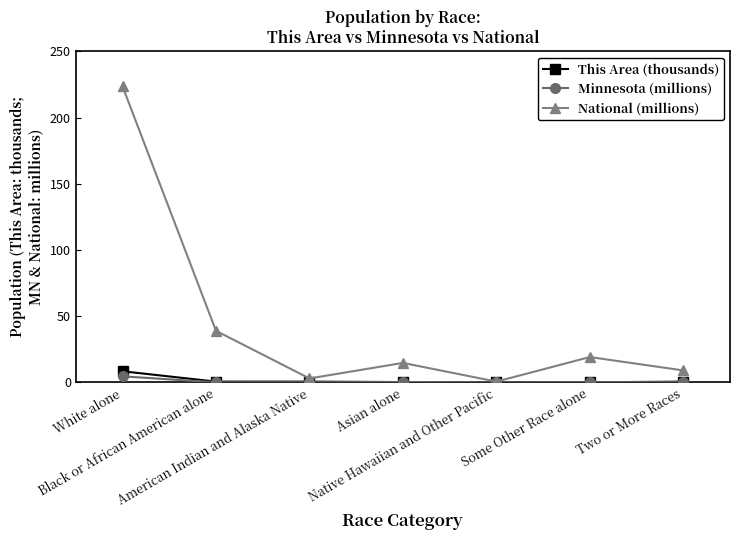

Which series has the largest total across all categories?

National (millions)